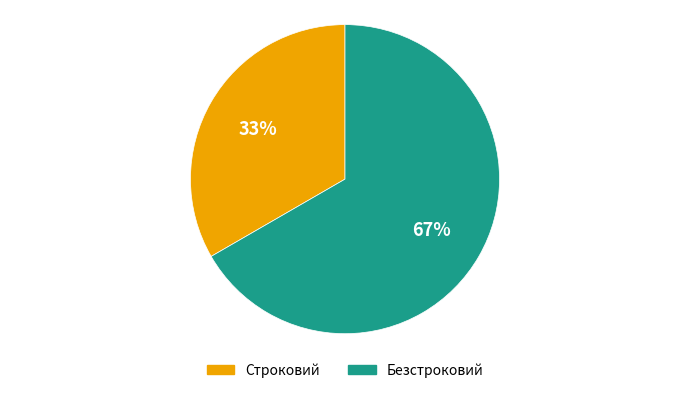

Which category has the biggest portion of the pie?

Безстроковий